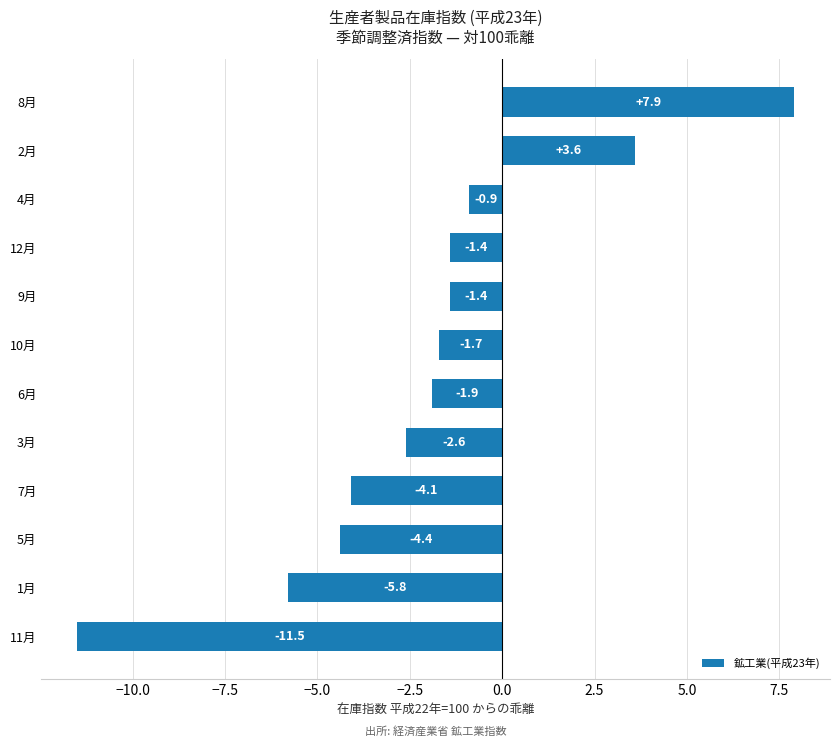

Reading bottom to top, what are all the values shown in this chart?

-11.5	-5.8	-4.4	-4.1	-2.6	-1.9	-1.7	-1.4	-1.4	-0.9	3.6	7.9